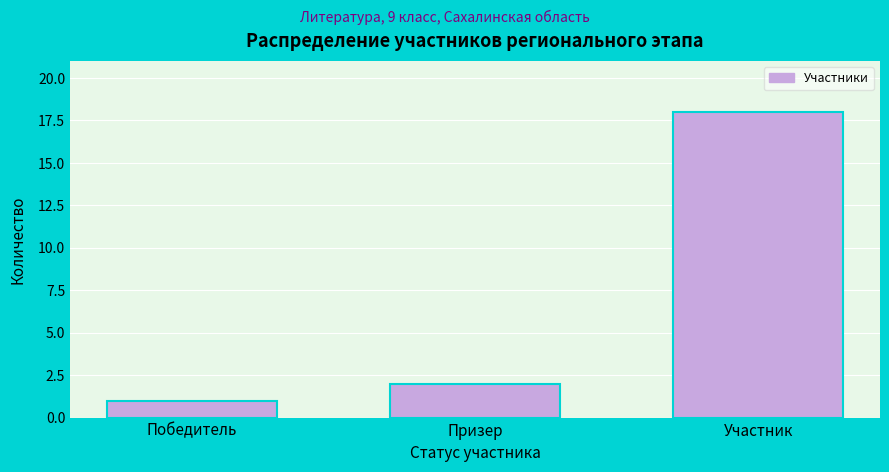

Reading right to left, list all the values displayed in this chart.

18	2	1